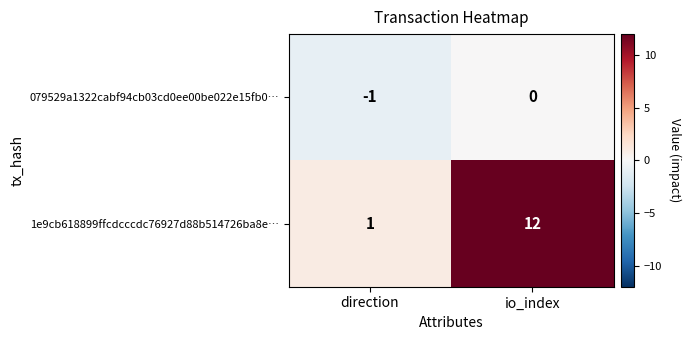

Which series has the largest total across all categories?

1e9cb618899ffcdcccdc76927d88b514726ba8e…